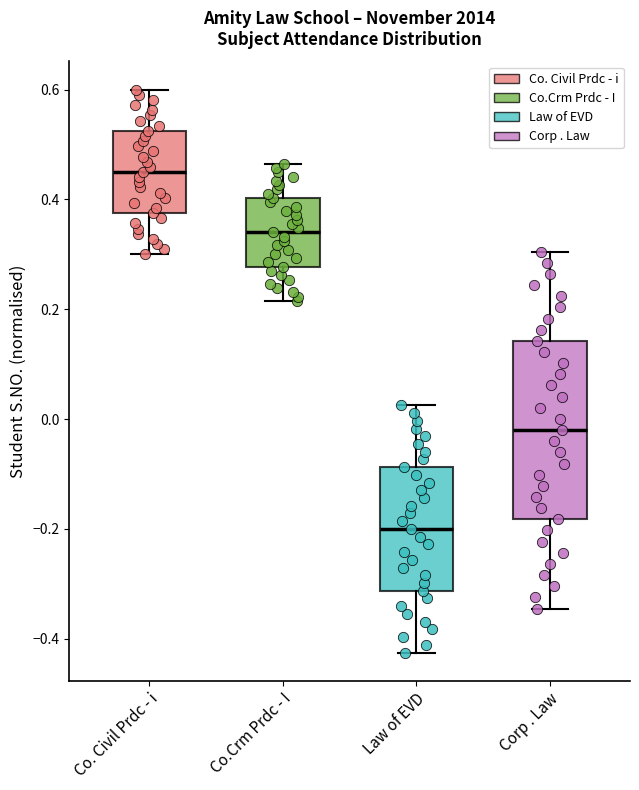

Where does the lower whisker of the box for Co.Crm Prdc - I end on the y-axis? The values are not printed on the chart, so give them approximately, as read against the axis.

0.22